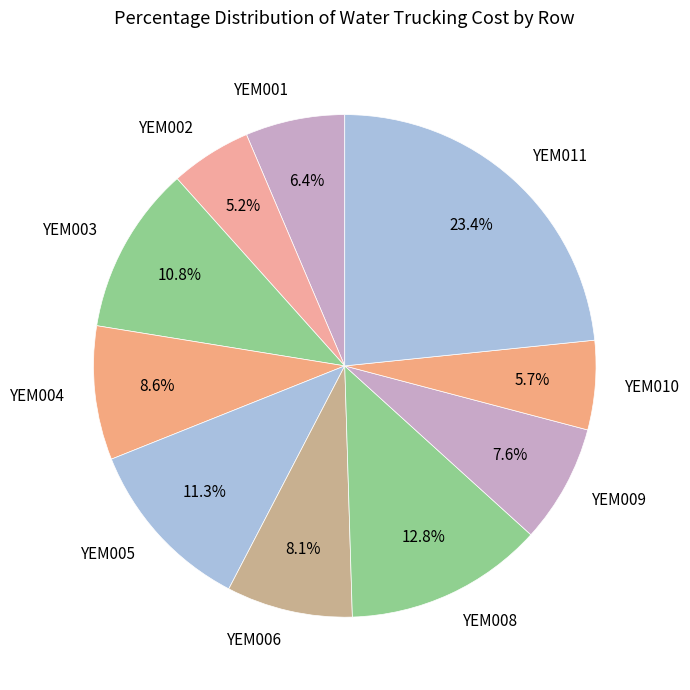

What percentage is NOT represented by YEM003?

89.2%